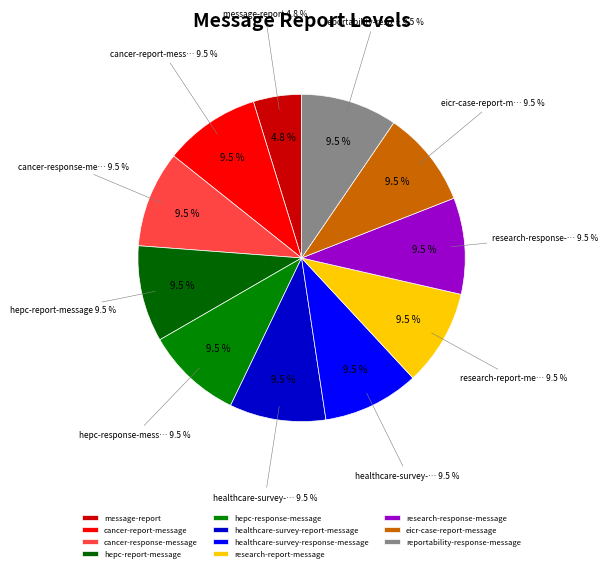

To the nearest percent, what percentage of the pie is hepc-response-message?

10%